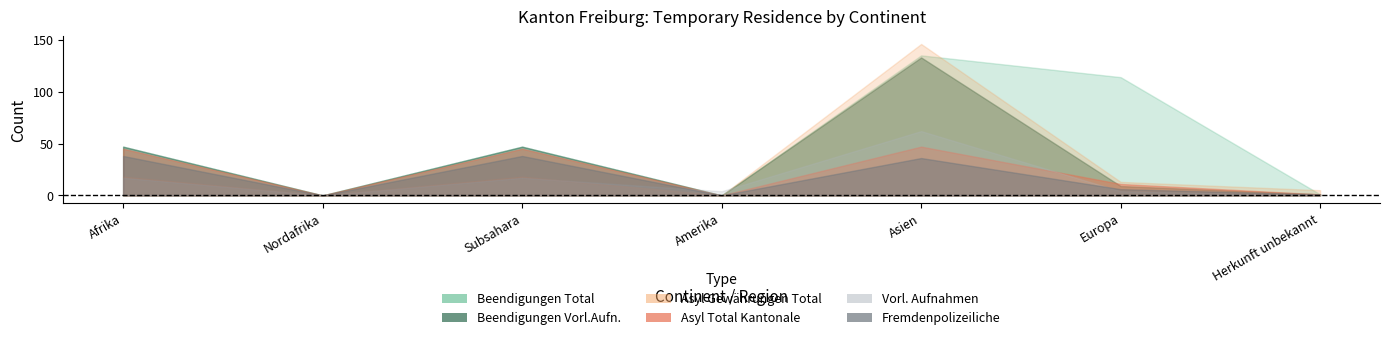

At how many categories does at least one series exceed 64?

2